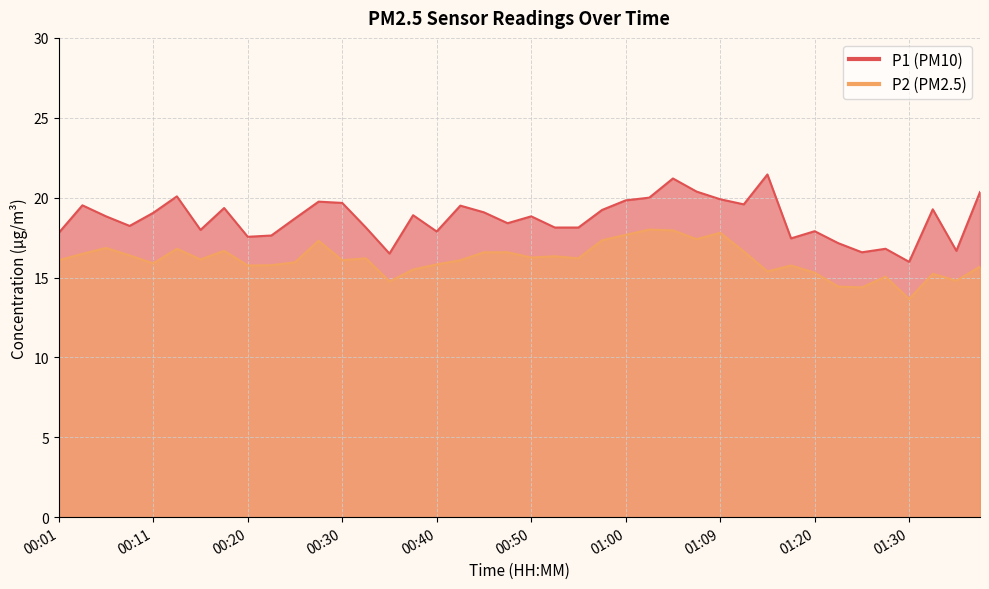

Which series changed the most between 01:02 and 01:12?

P2